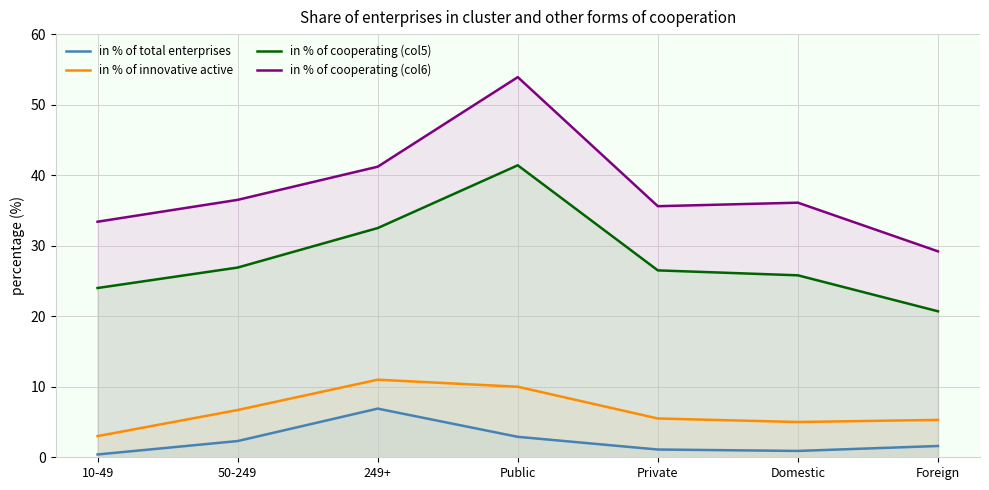

True or false: in % of cooperating (col6) and in % of cooperating (col5) intersect in this chart.

False